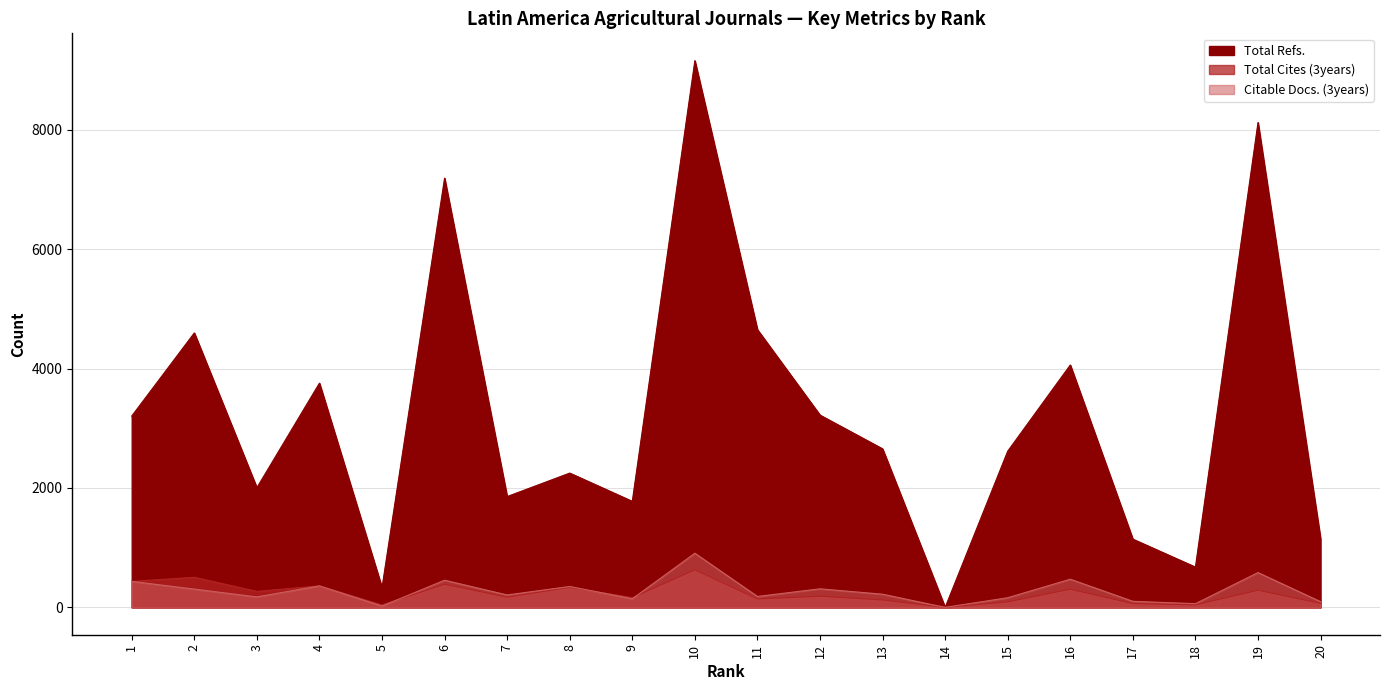

In Total Refs., how many points are lower than both neighbors (excluding endpoints)?

6